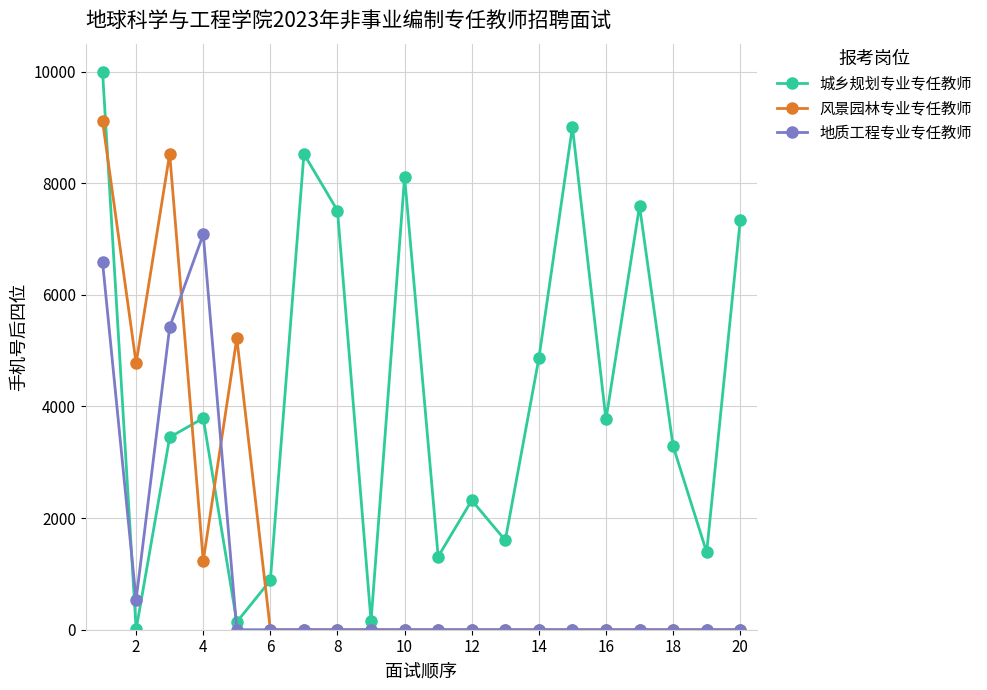

Which series has the largest total across all categories?

城乡规划专业专任教师